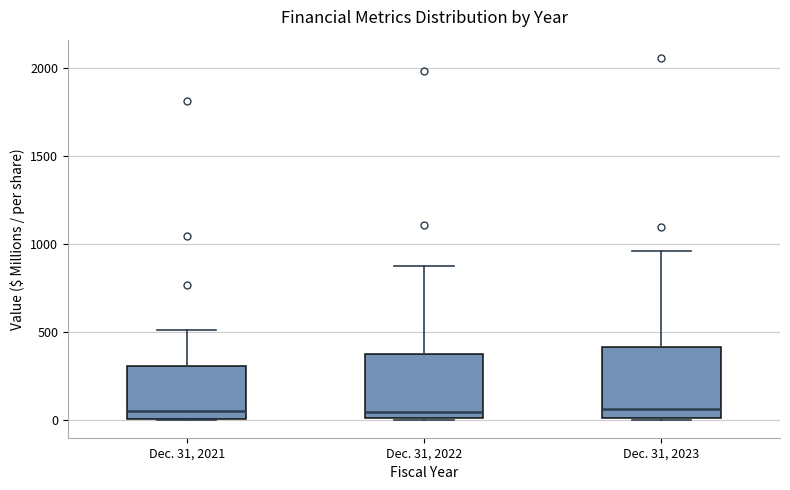

Reading left to right, read every box against the y-axis: the position of its median line, the range the box covers, and the ends of its whiskers. The values are not printed on the chart, so give them approximately, as read against the axis.

Dec. 31, 2021: median 50, box 0 to 300, whiskers 0 to 500
Dec. 31, 2022: median 50, box 0 to 350, whiskers 0 to 850
Dec. 31, 2023: median 50, box 0 to 400, whiskers 0 to 950